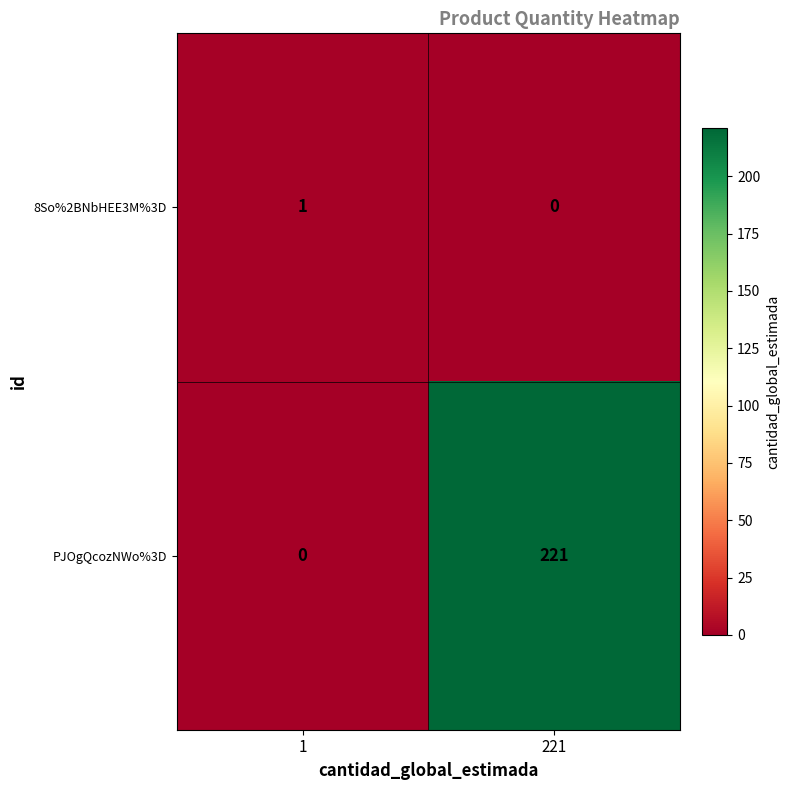

True or false: 8So%2BNbHEE3M%3D has a value of 1 at 221.

False